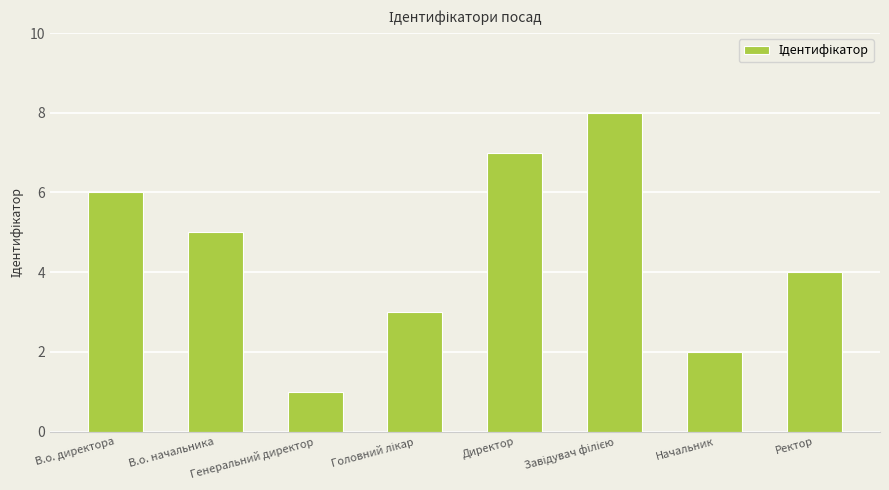

What is the label of the 7th bar from the right?

В.о. начальника